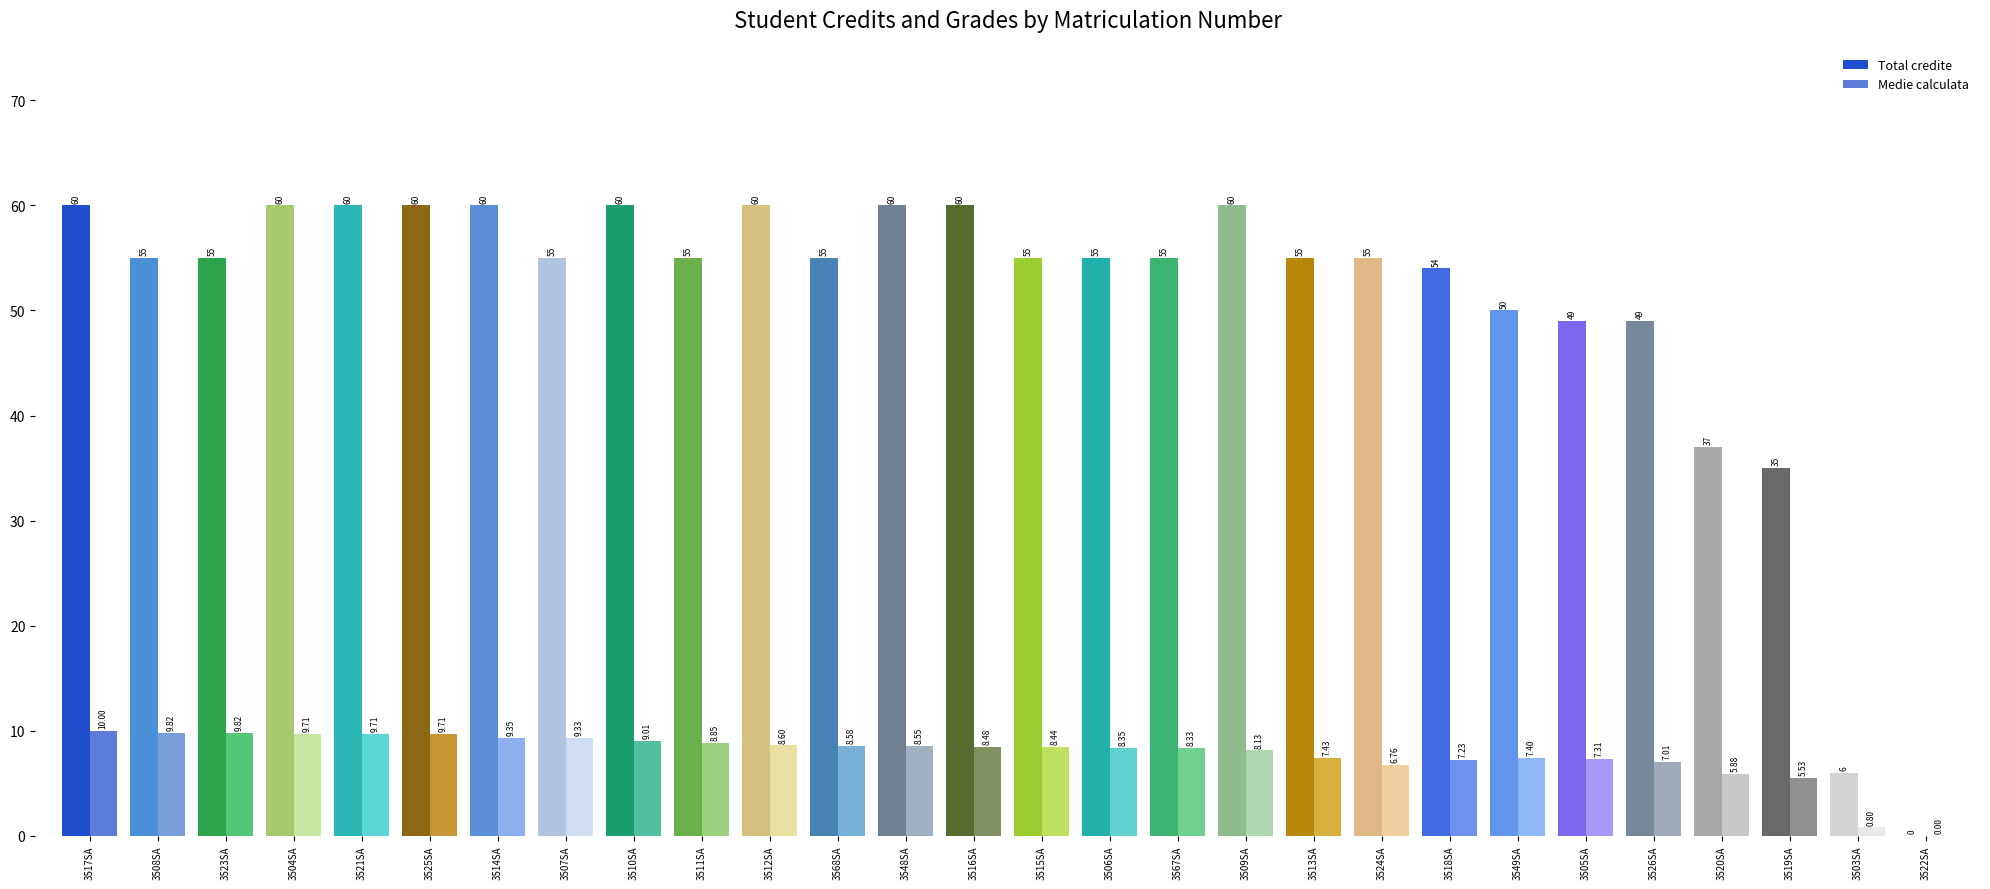

Are the bars horizontal?

No